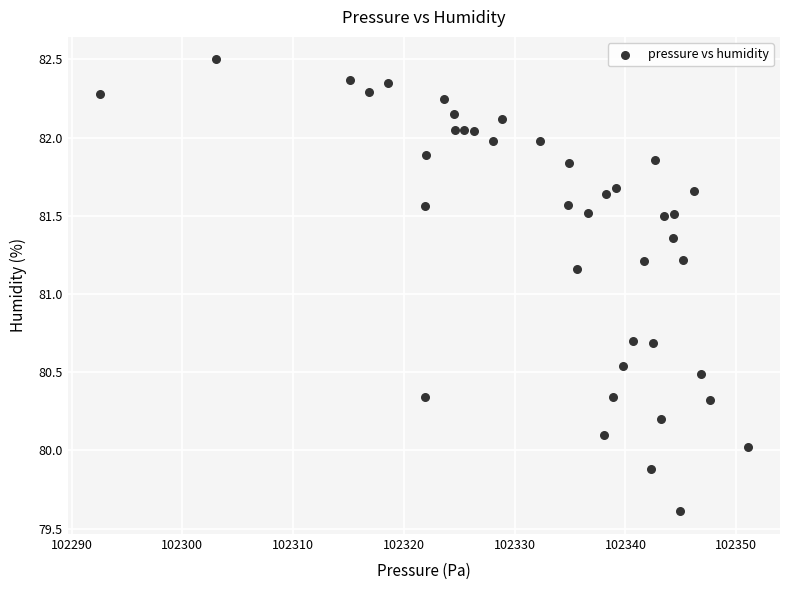

What is the range of Y values (max minus min)?

2.9